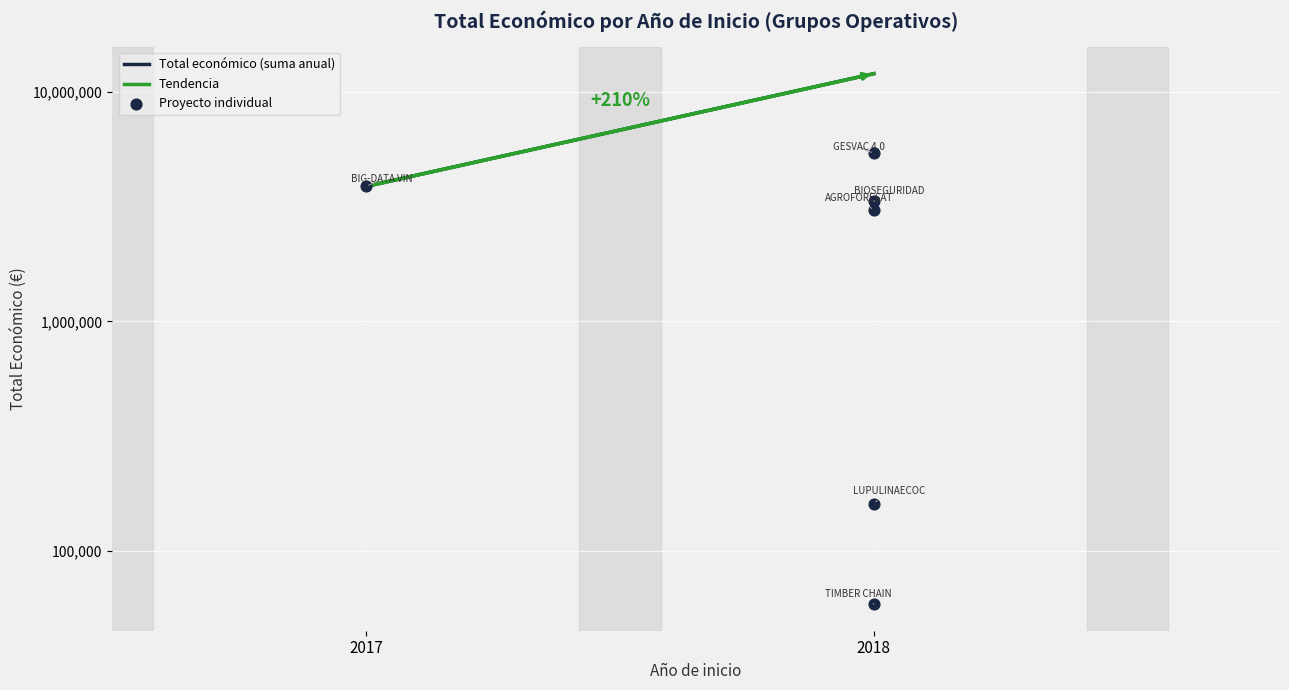

What is the ratio of the value at 2018 to the value at 2018?

0.1